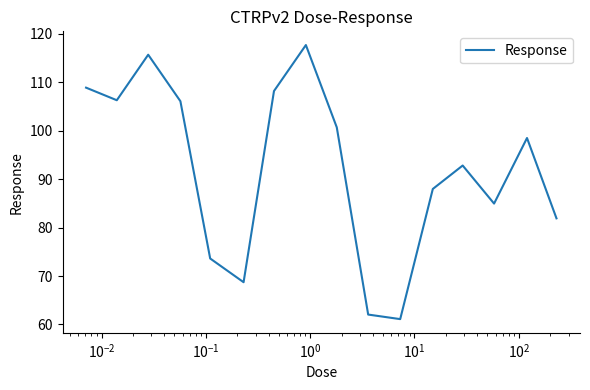

What is the greatest value displayed?

117.7